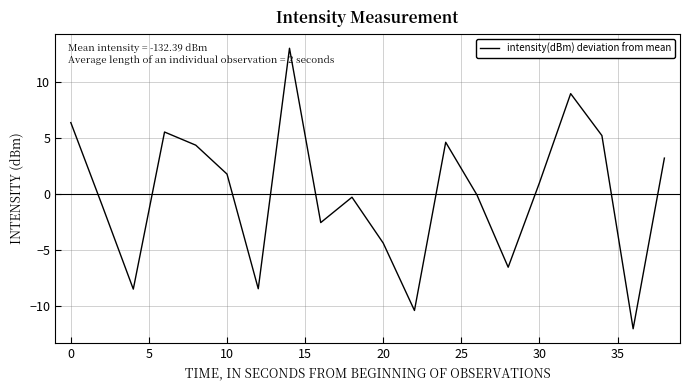

Does the chart display data point markers on the line(s)?

No